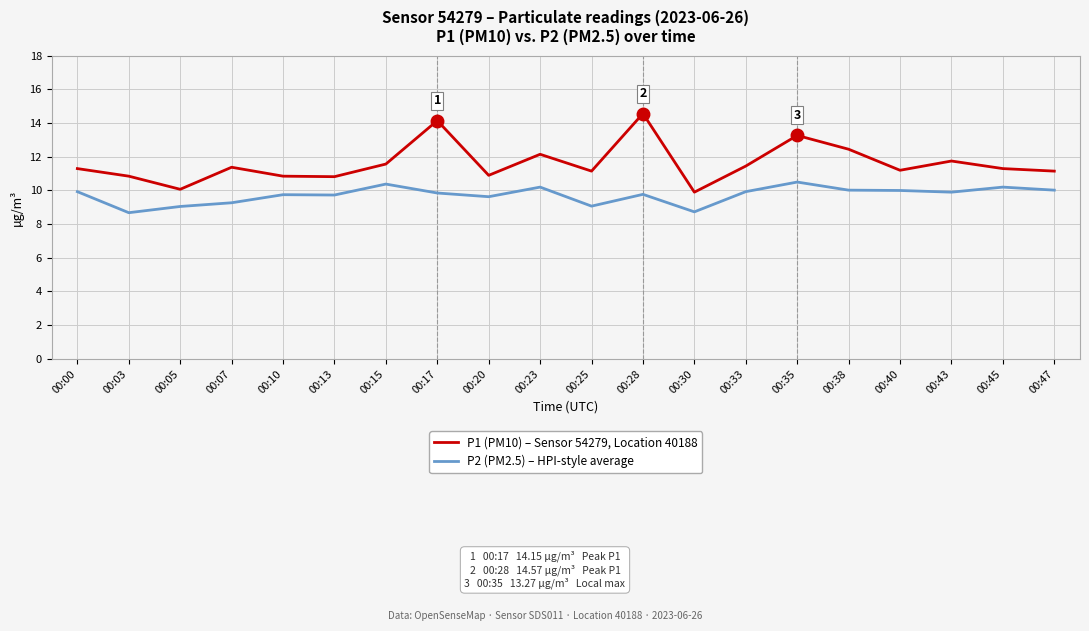

True or false: P1 (PM10) – Sensor 54279, Location 40188 and P2 (PM2.5) – HPI-style average cross at least once.

False